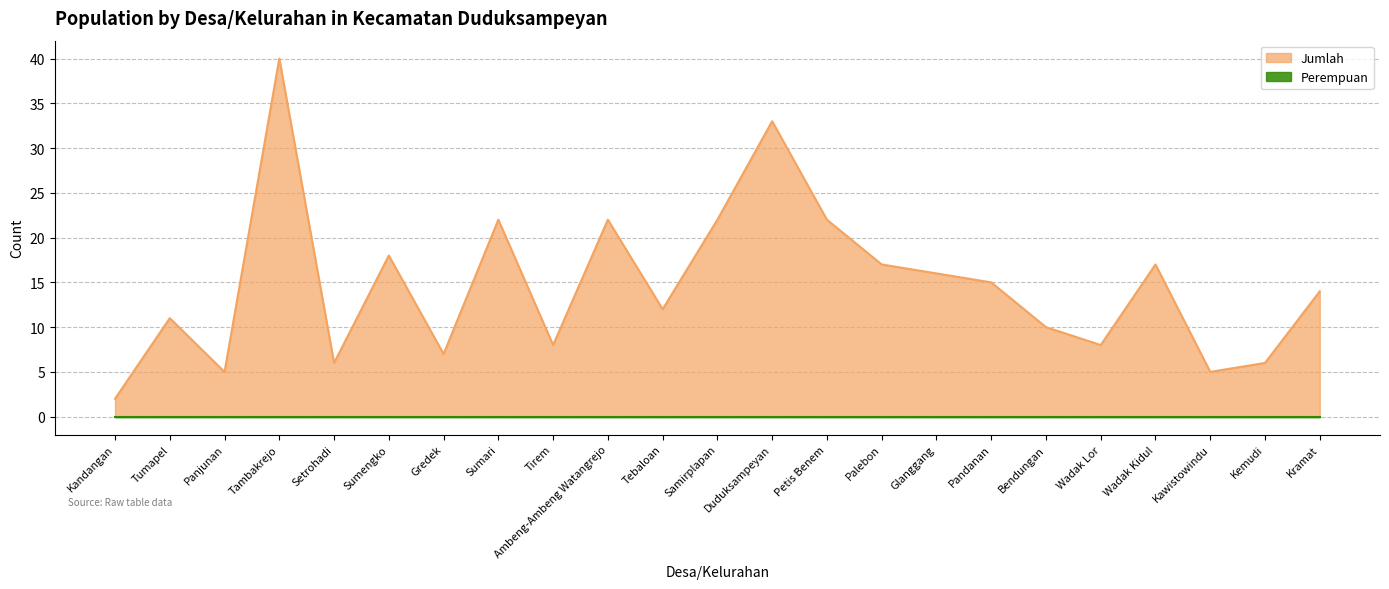

What is the label of the 3rd point from the left?

Panjunan